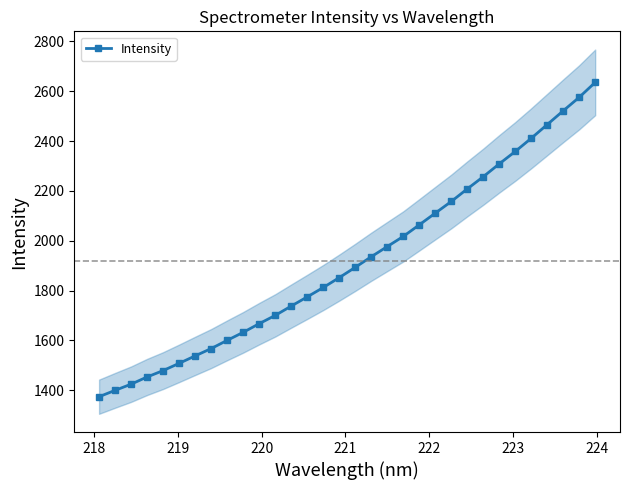

What is the highest value of the Intensity series?

2635.5